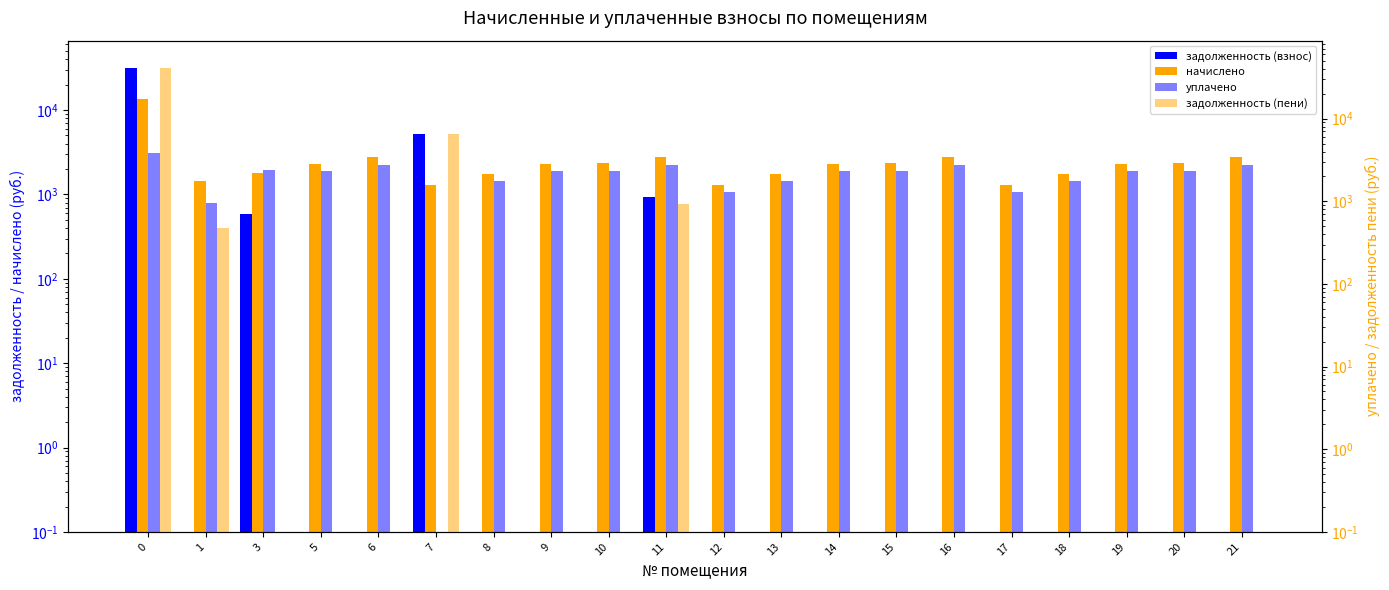

Read the начислено value at 13.

1740.0